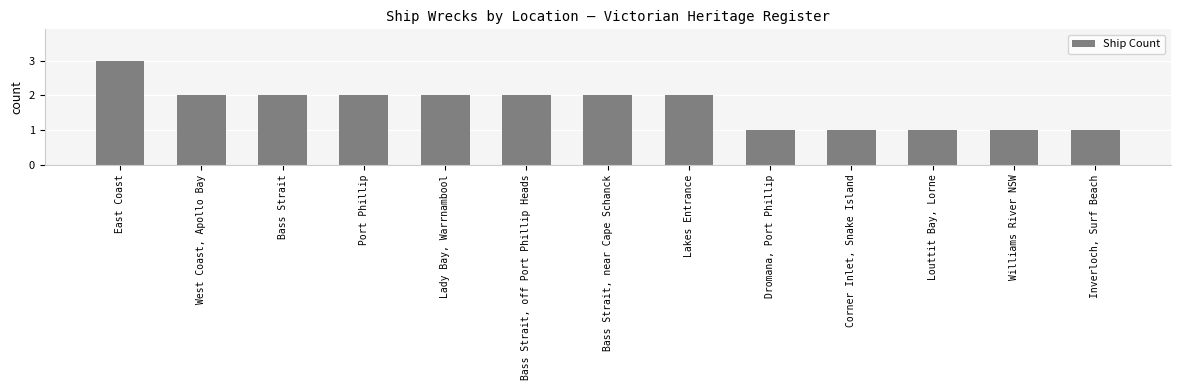

How many values are between 1 and 2?

12